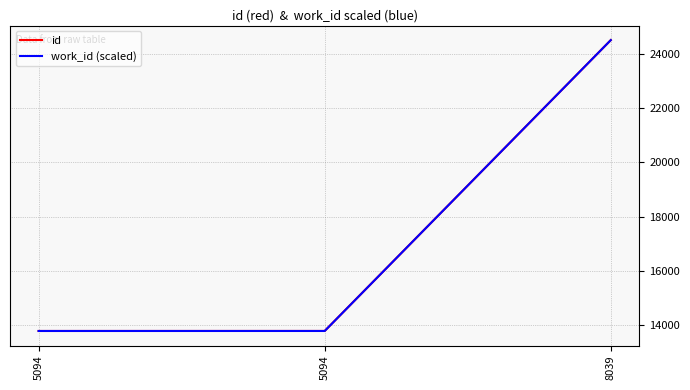

Which category has the highest value in the id series?

8039